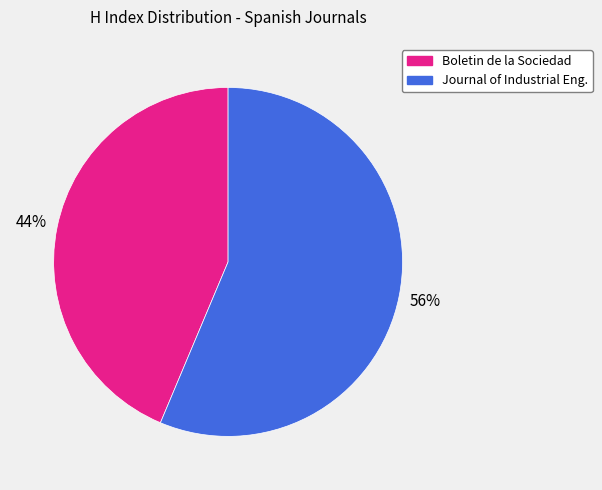

Does any single category account for the majority?

Yes